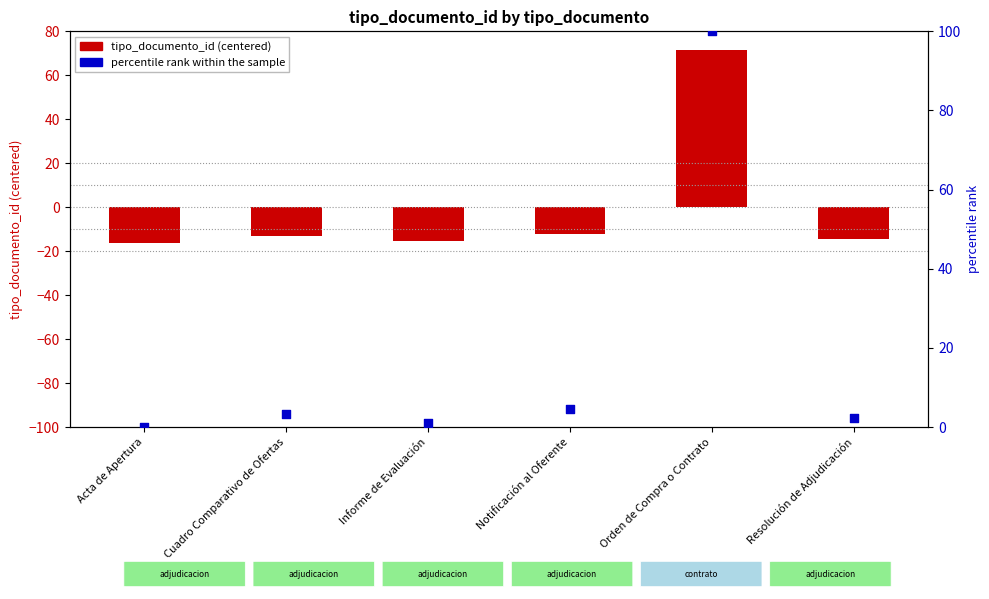

Which series has the largest total across all categories?

percentile rank within the sample